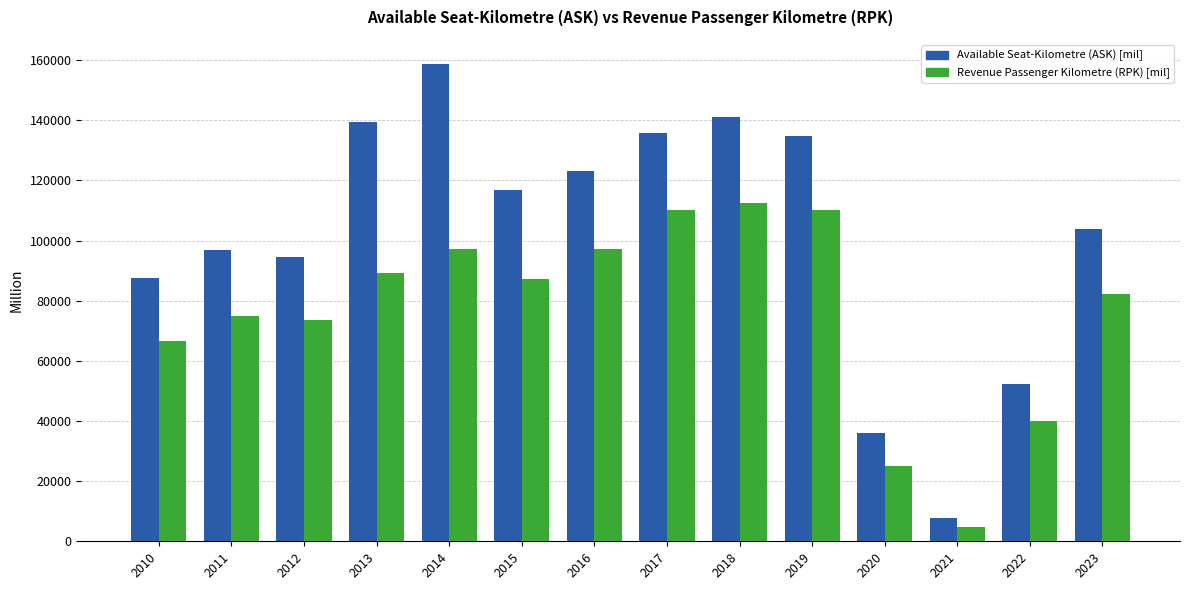

What is the value of the Available Seat-Kilometre (ASK) [mil] bar at the 14th from the left?

103760.2